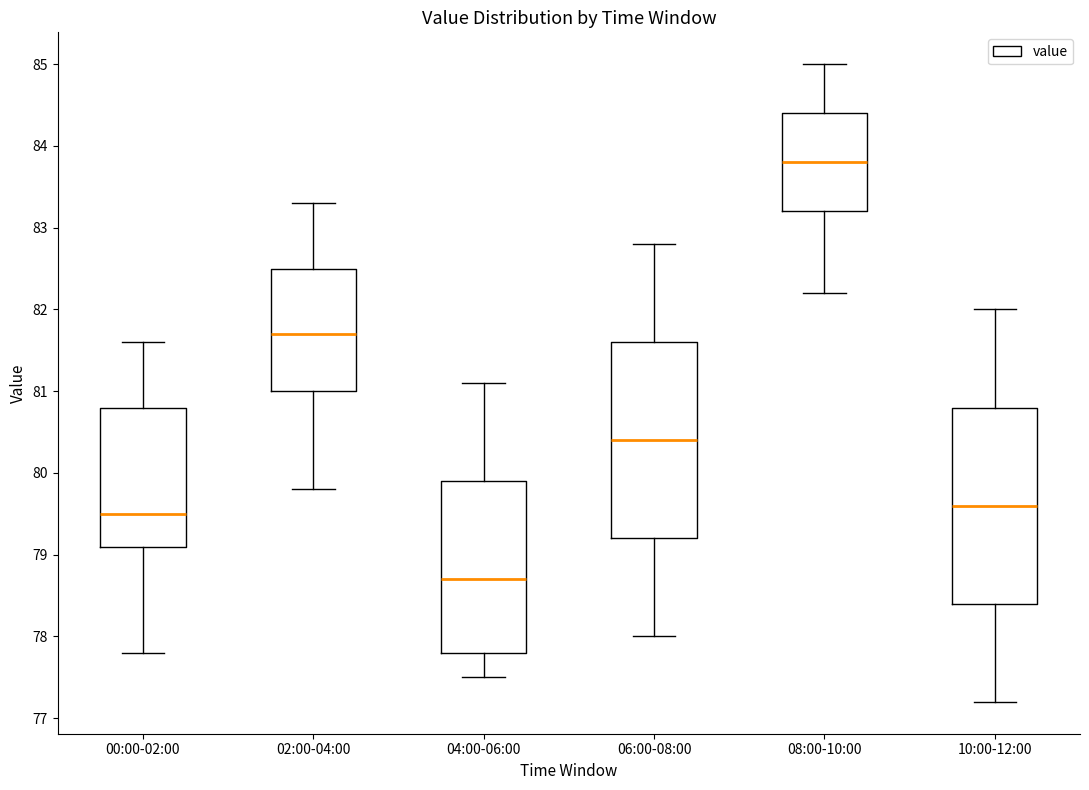

Reading left to right, transcribe this box plot: for each box, give where its median line is, the range the box spans, and where its two whiskers end, as read against the y-axis. The values are not printed on the chart, so give them approximately, as read against the axis.

00:00-02:00: median 79.5, box 79.1 to 80.8, whiskers 77.8 to 81.6
02:00-04:00: median 81.7, box 81.0 to 82.5, whiskers 79.8 to 83.3
04:00-06:00: median 78.7, box 77.8 to 79.9, whiskers 77.5 to 81.1
06:00-08:00: median 80.4, box 79.2 to 81.6, whiskers 78.0 to 82.8
08:00-10:00: median 83.8, box 83.2 to 84.4, whiskers 82.2 to 85.0
10:00-12:00: median 79.6, box 78.4 to 80.8, whiskers 77.2 to 82.0